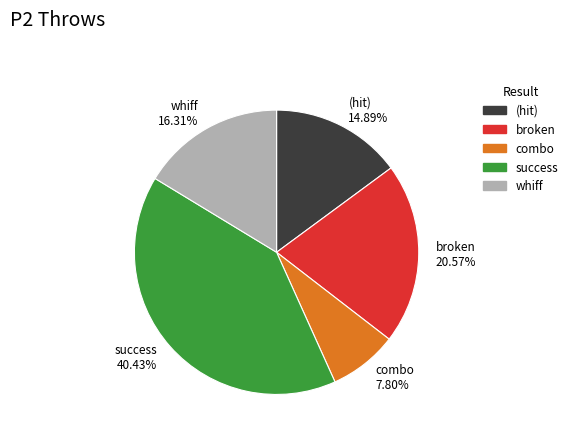

What is the ratio of the value at combo to the value at broken?

0.4